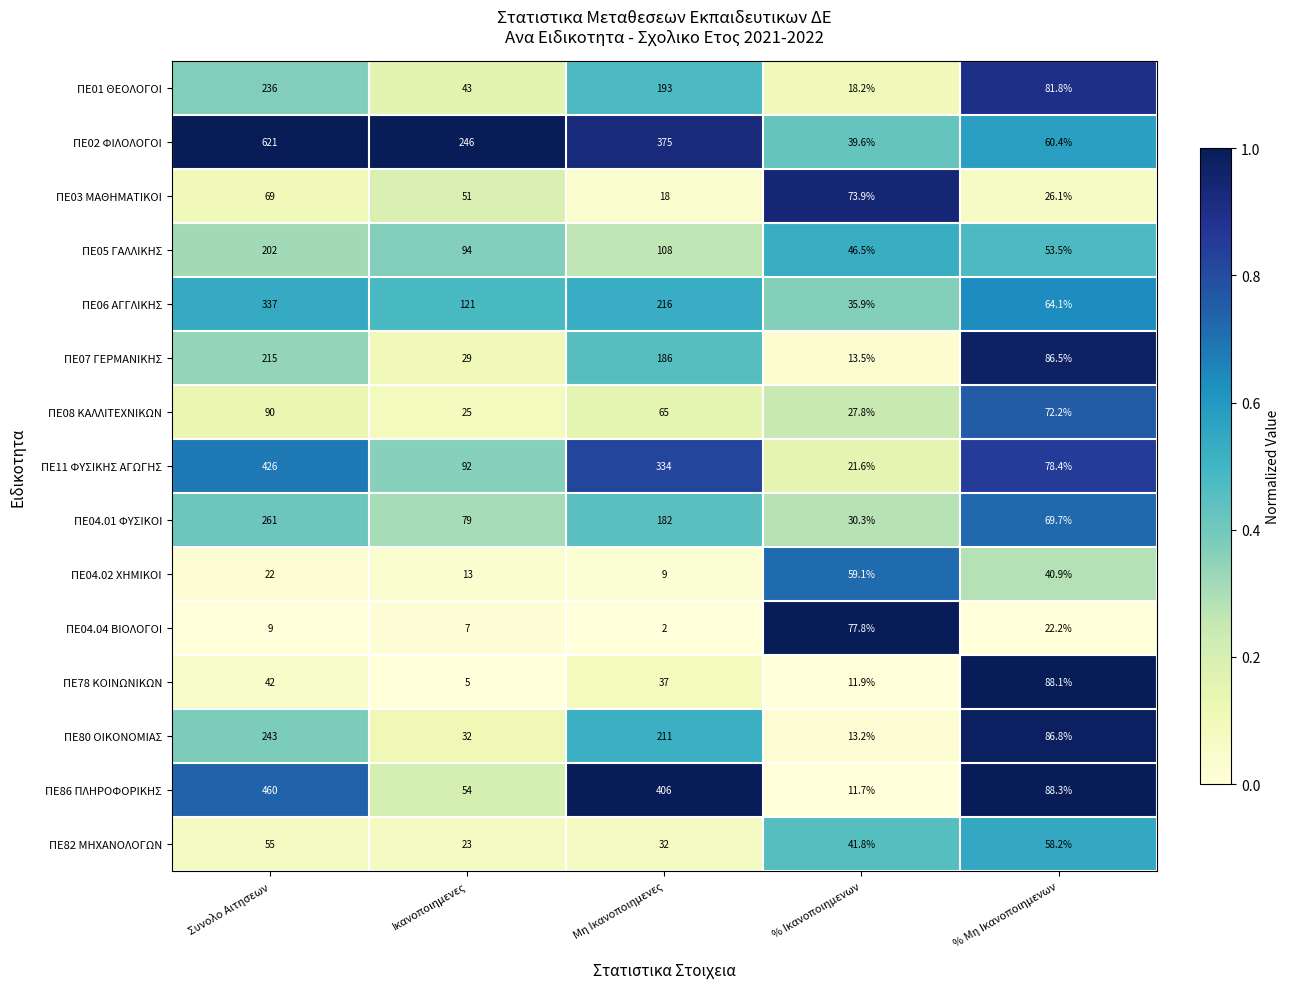

What is the sum of all ΠΕ06 ΑΓΓΛΙΚΗΣ values?

774.0